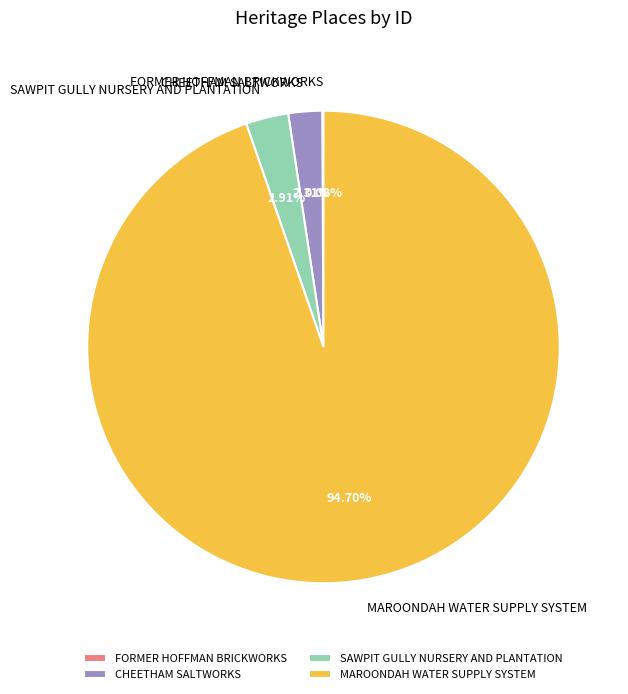

What is the ratio of the value at CHEETHAM SALTWORKS to the value at SAWPIT GULLY NURSERY AND PLANTATION?

0.8